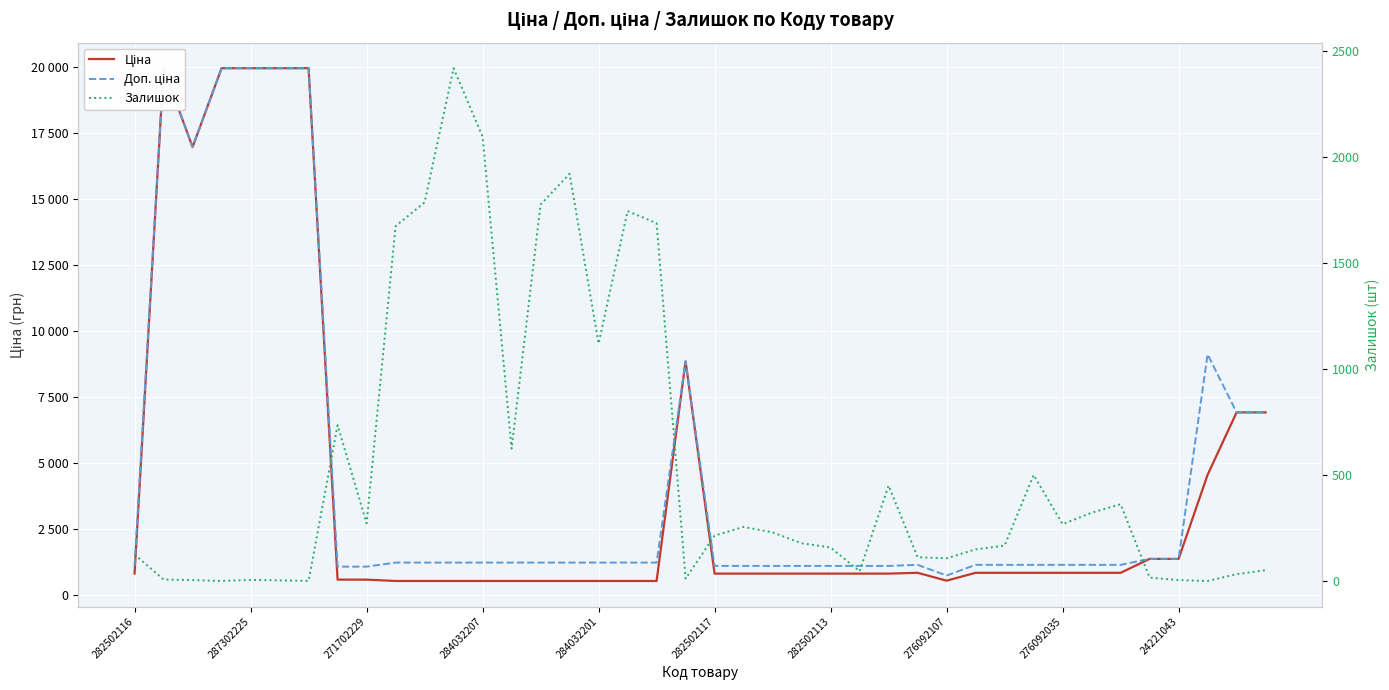

Count the number of data series in this chart.

3